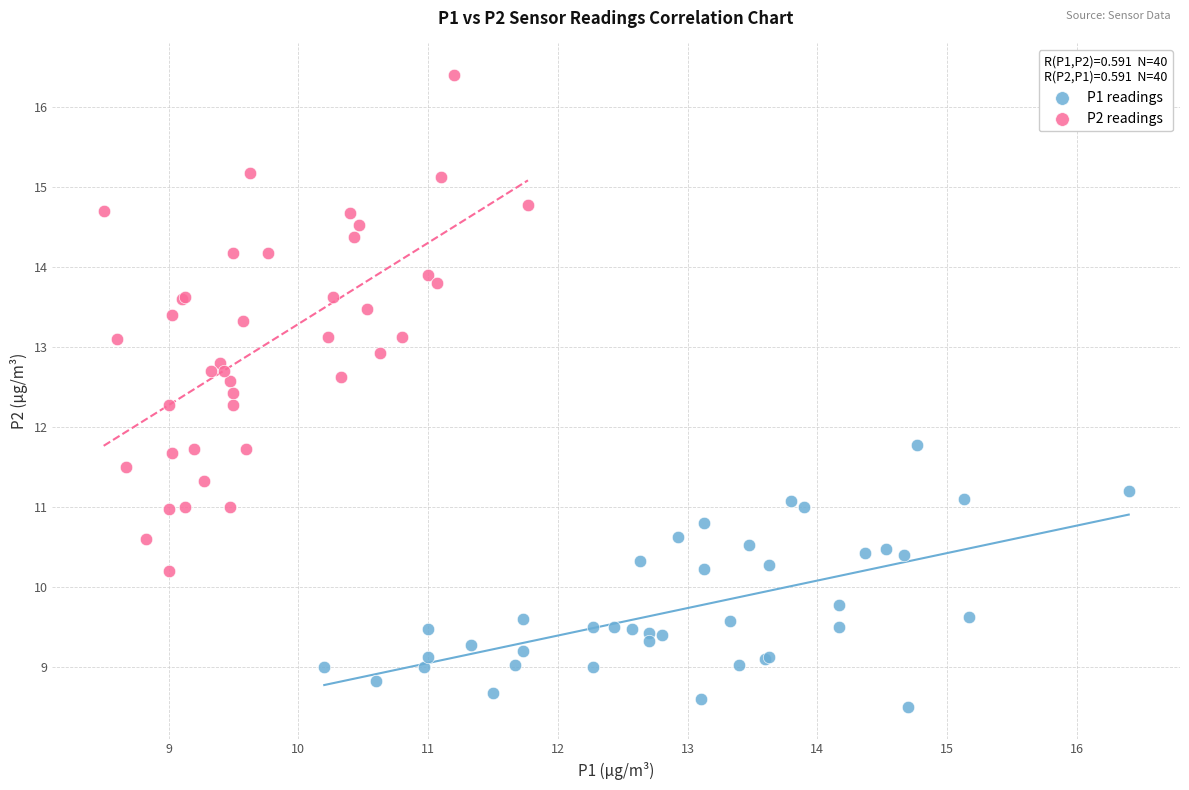

Which series contains the lowest Y value?

P1 readings